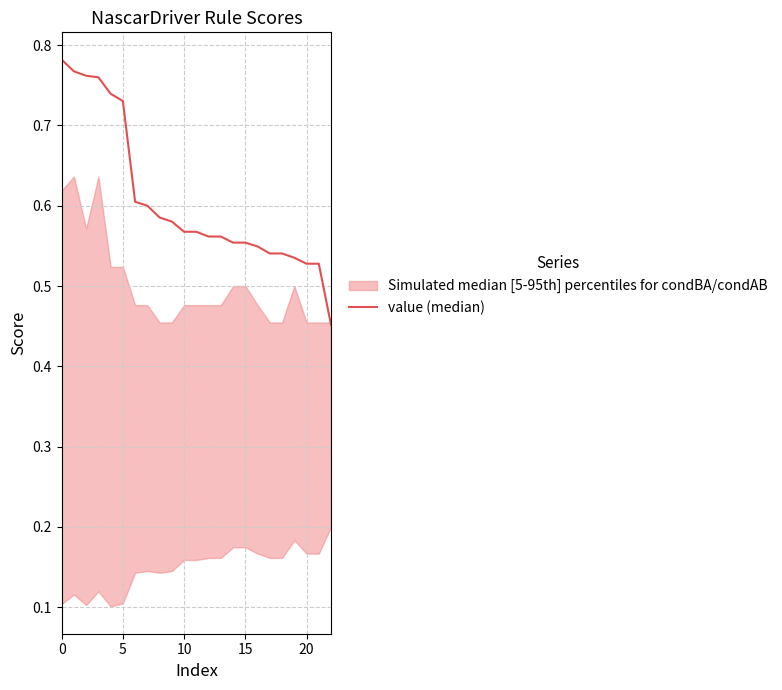

How many lines are shown in the chart?

1